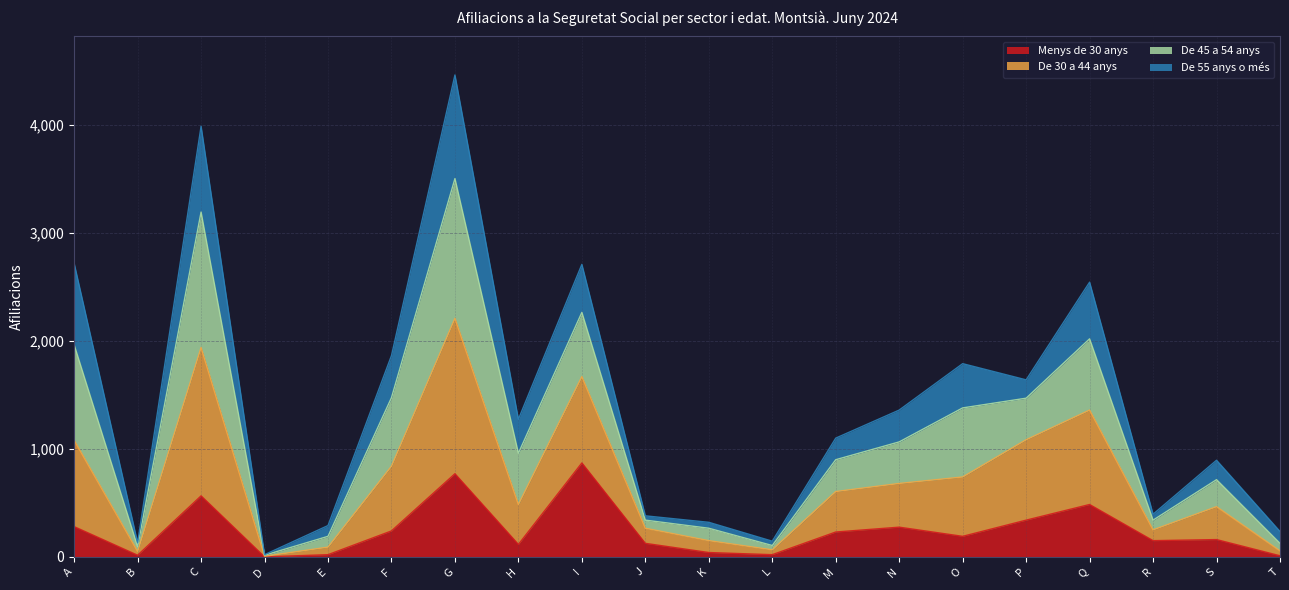

True or false: Menys de 30 anys has a value of 188 at P.

False